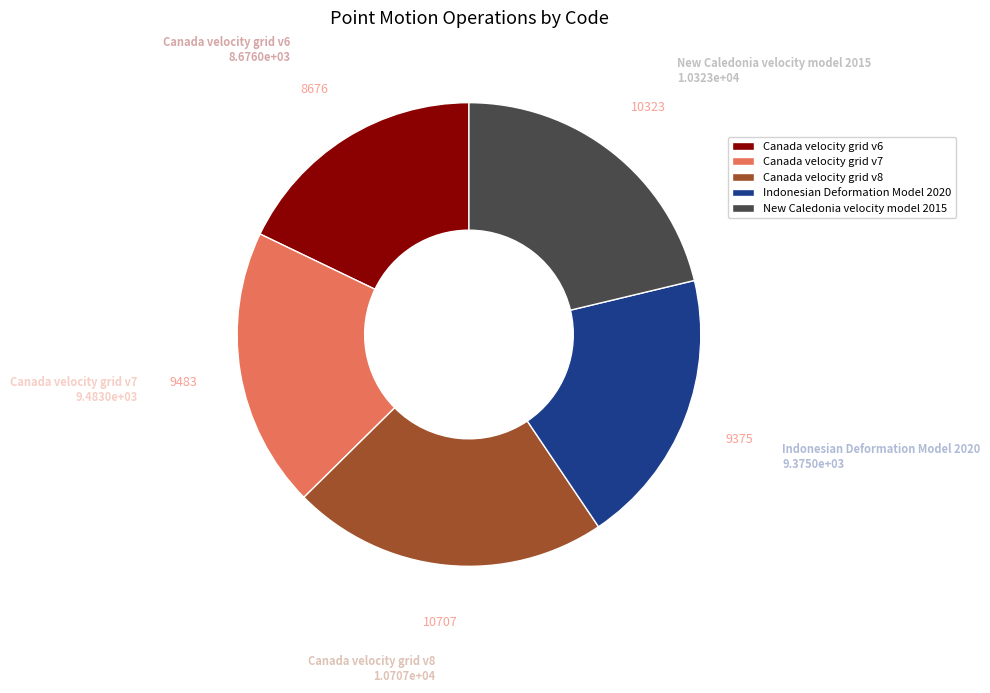

Is the sum of Canada velocity grid v6 and Canada velocity grid v7 greater than half?

No